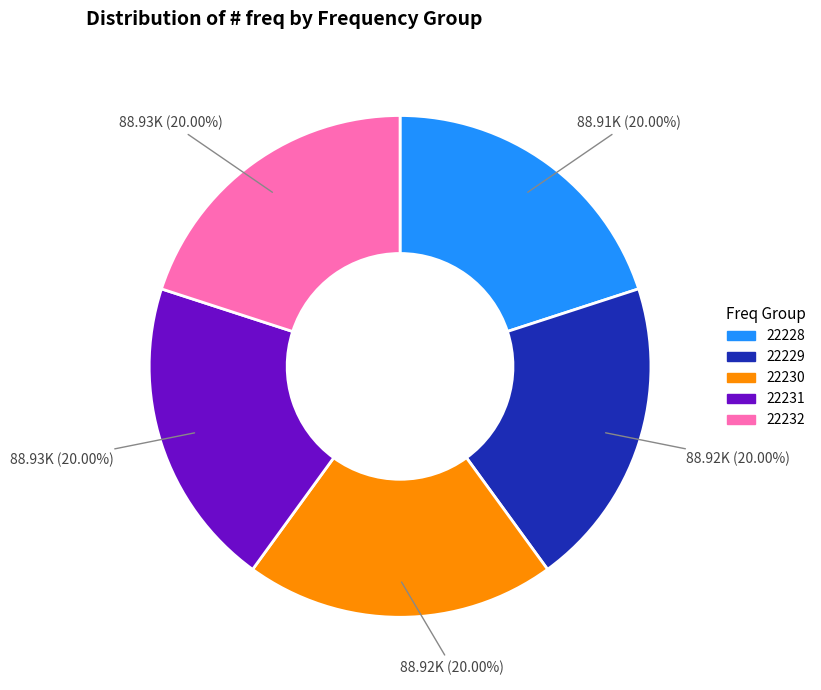

Does 22229 account for over 50% of the chart?

No